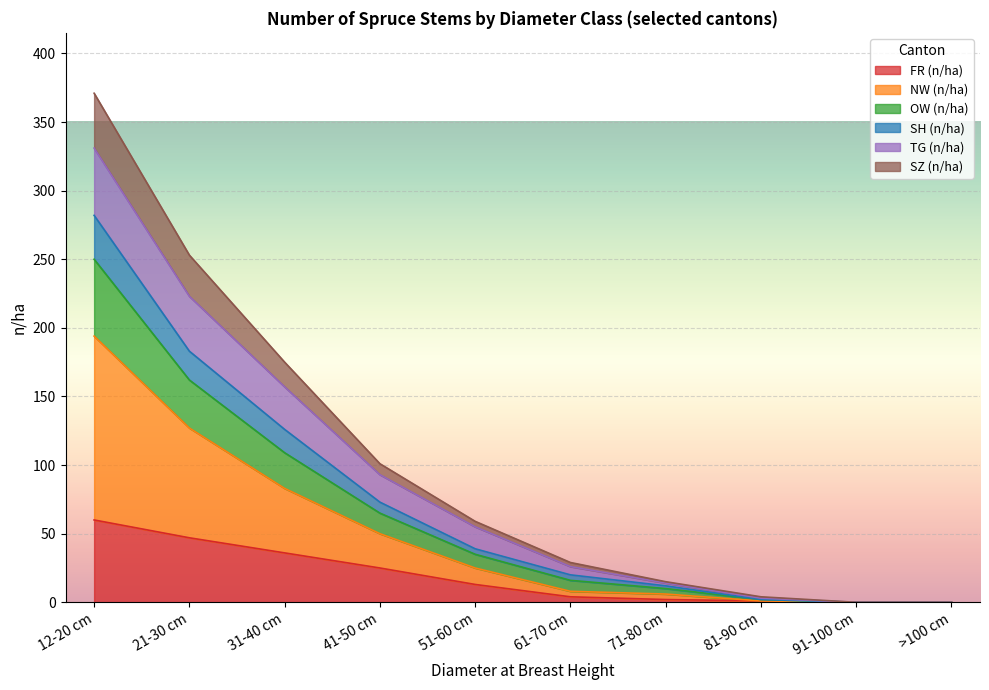

Count the number of categories in the chart.

11